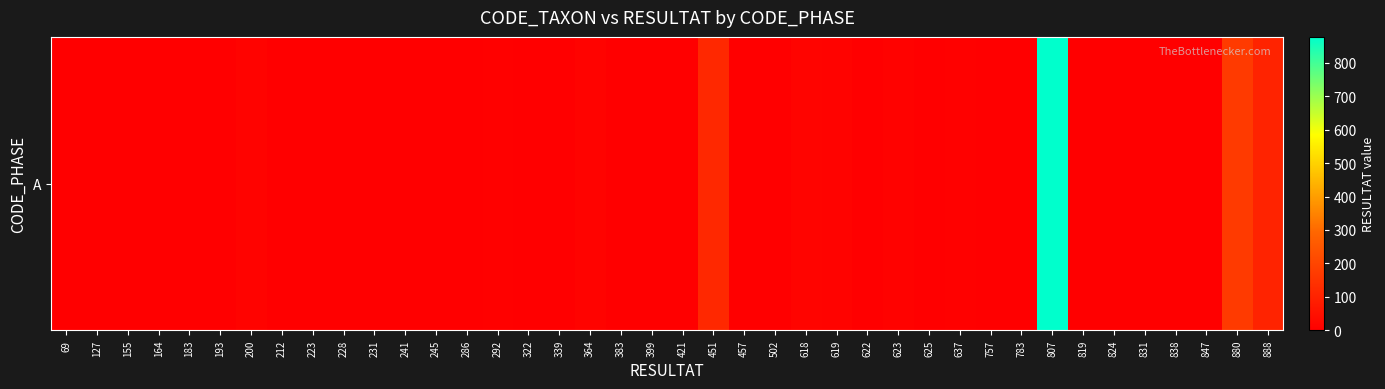

What is the average value?

34